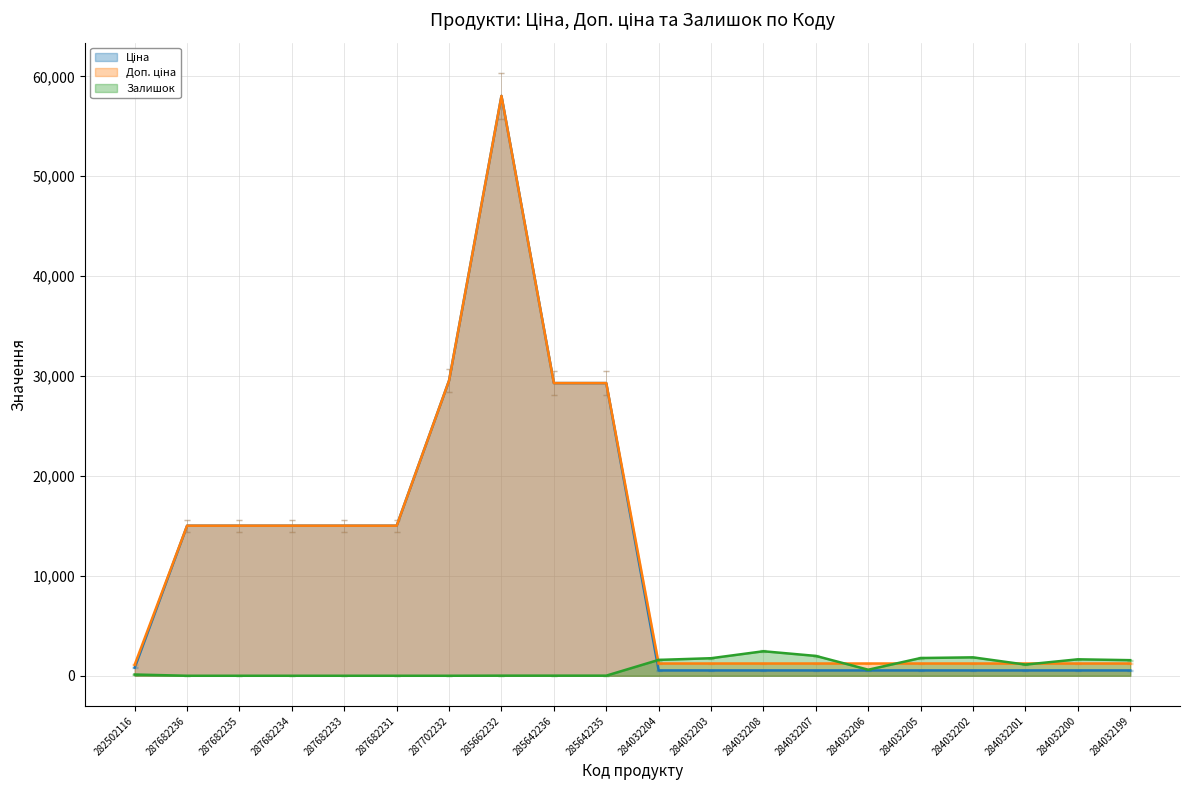

The value of Залишок at 287682234 is 1279.2. True or false?

False